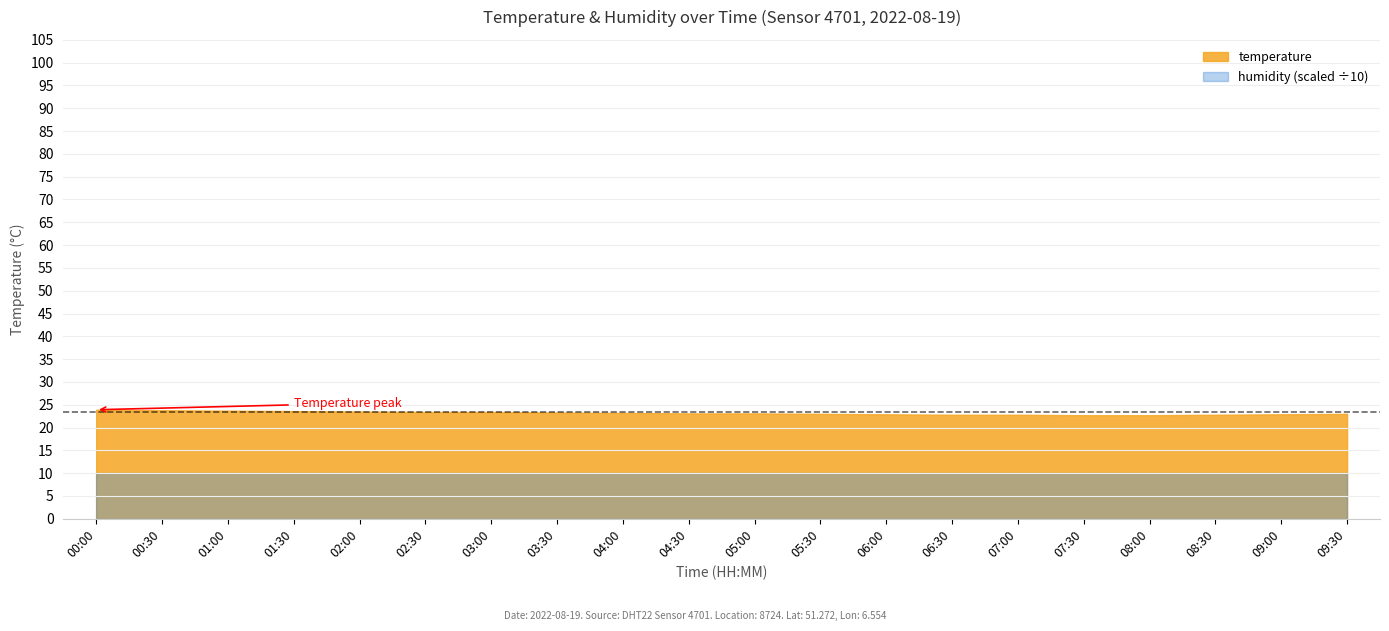

What position from the left is 00:00?

1